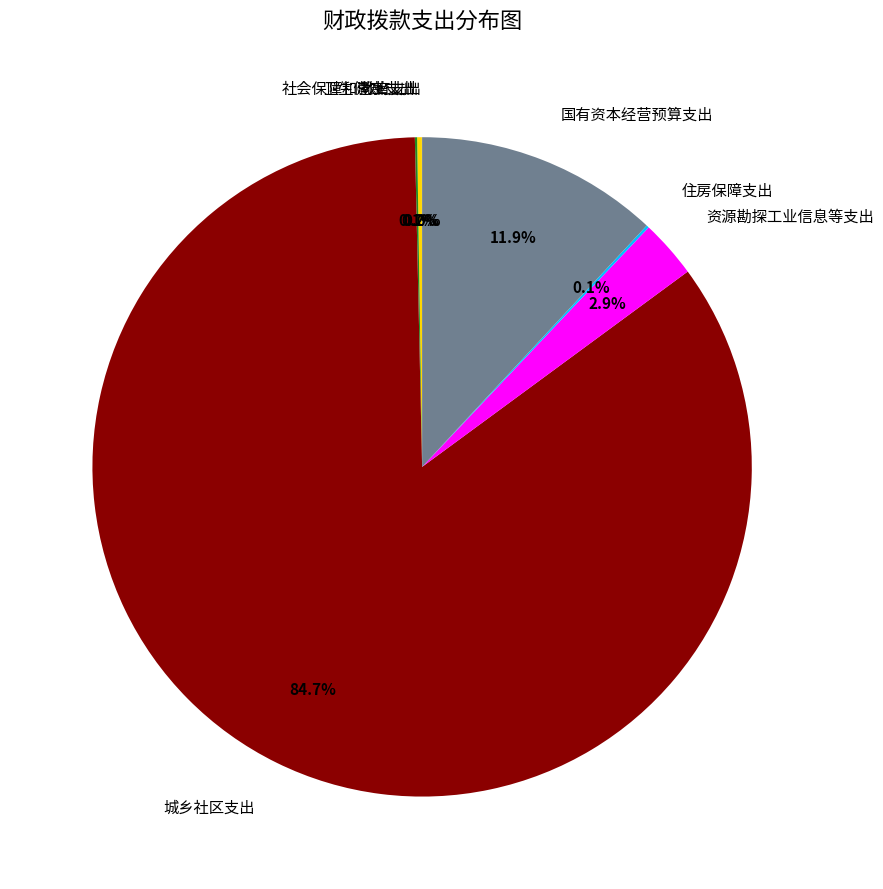

What portion of the pie excludes 国有资本经营预算支出?

88.1%